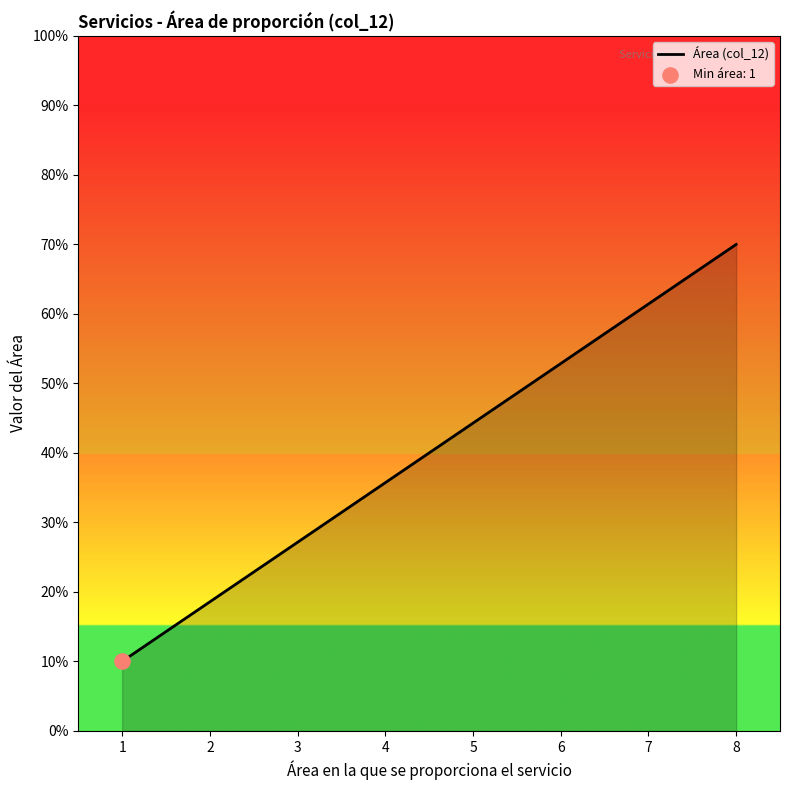

Approximately how many times larger is the value at 8 compared to 2?

3.8